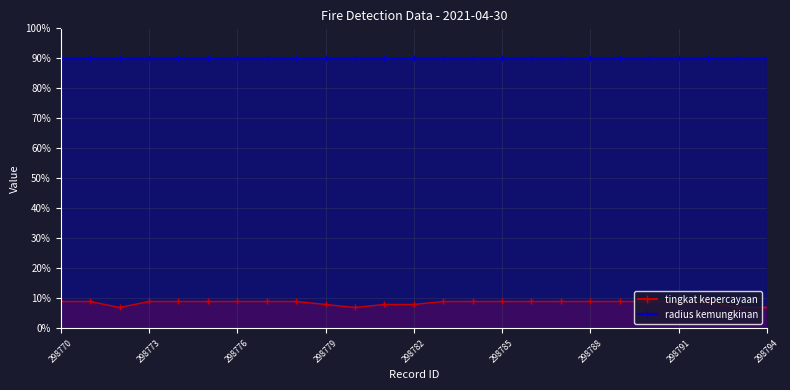

True or false: the data shows 15 at 298770.

False